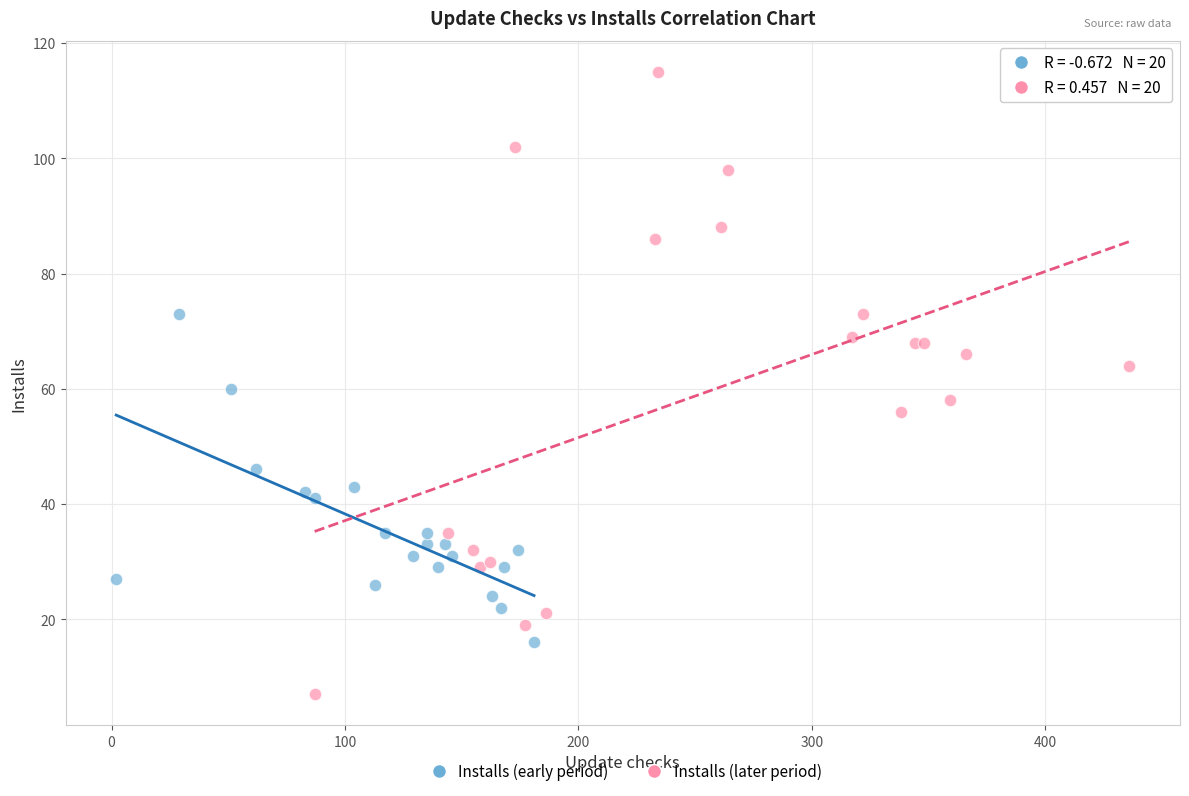

What are all the series names shown in the legend?

Installs (early period), Installs (later period)